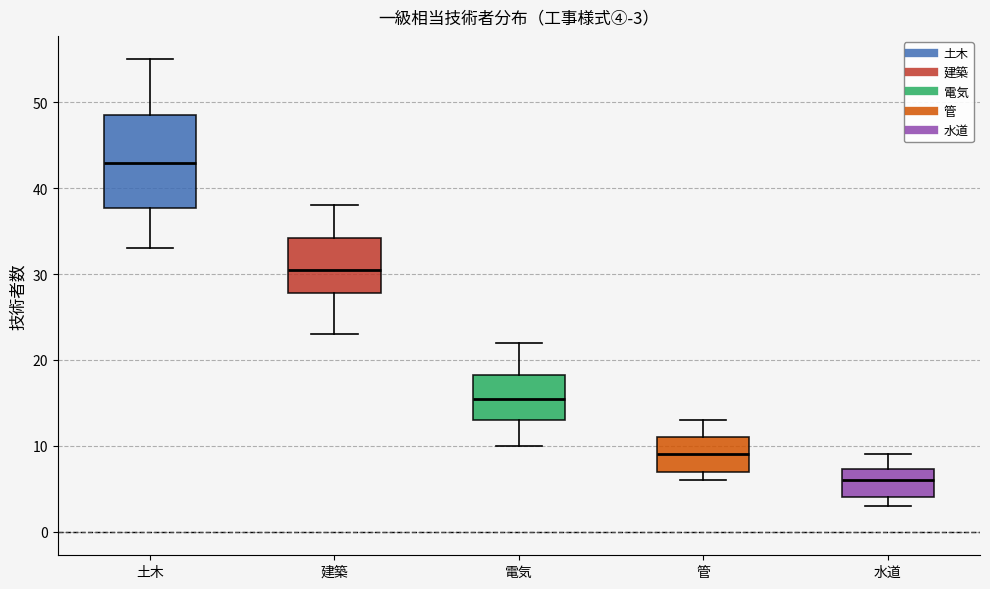

Reading left to right, transcribe this box plot: for each box, give where its median line is, the range the box spans, and where its two whiskers end, as read against the y-axis. The values are not printed on the chart, so give them approximately, as read against the axis.

土木: median 43, box 38 to 49, whiskers 33 to 55
建築: median 31, box 28 to 34, whiskers 23 to 38
電気: median 16, box 13 to 18, whiskers 10 to 22
管: median 9, box 7 to 11, whiskers 6 to 13
水道: median 6, box 4 to 7, whiskers 3 to 9